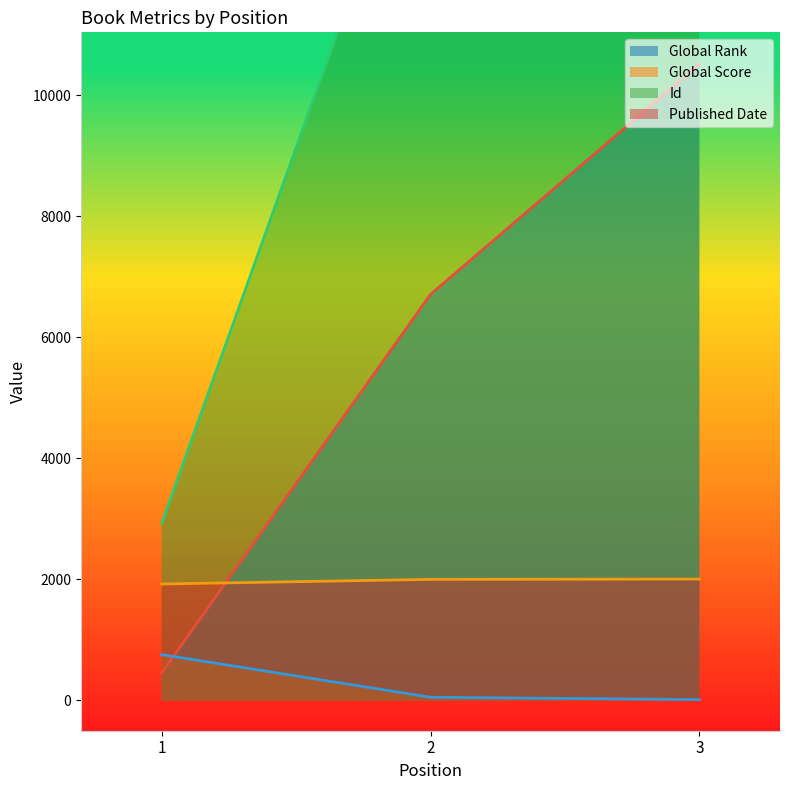

What is the minimum value shown in the chart?

14